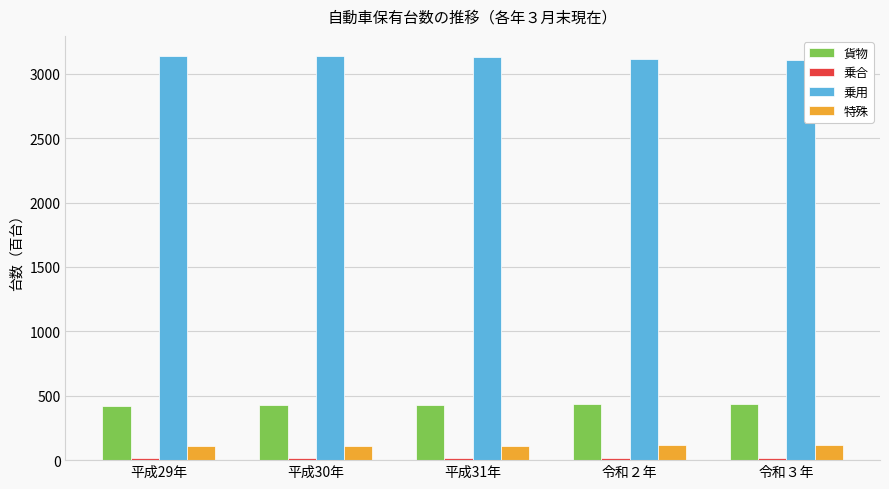

What is the highest value of the 乗用 series?

3137.6